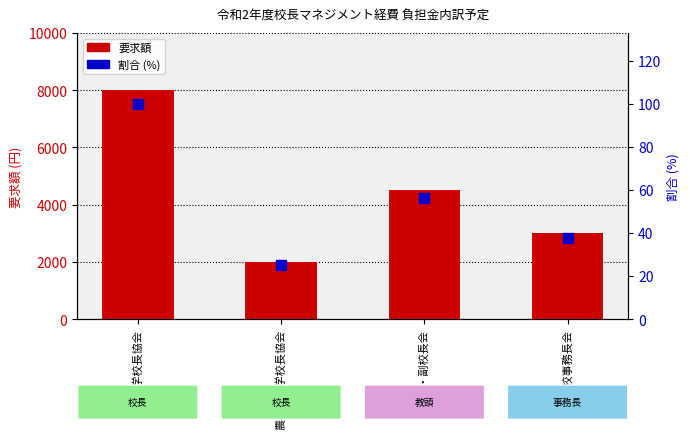

What are all the series names shown in the legend?

要求額, 割合 (%)